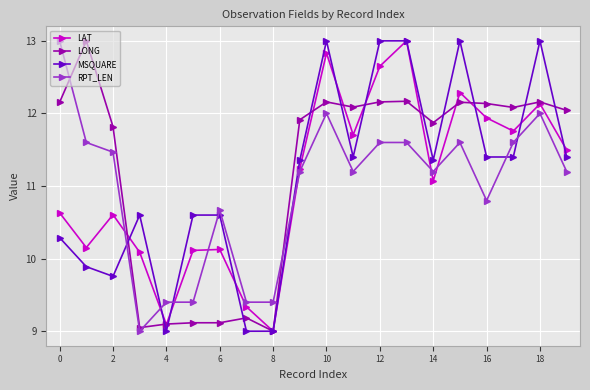

What is the highest value of the RPT_LEN series?

13.0